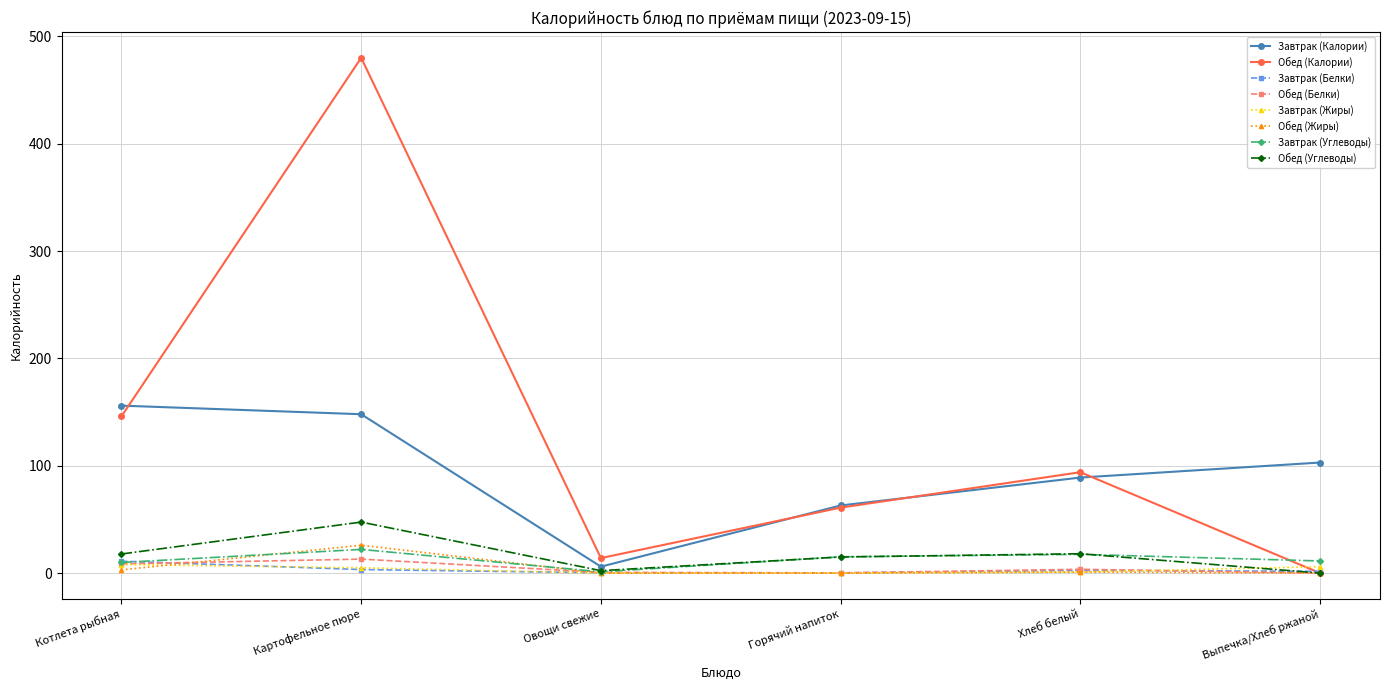

True or false: Обед (Калории) has a value of 221.0 at Котлета рыбная.

False